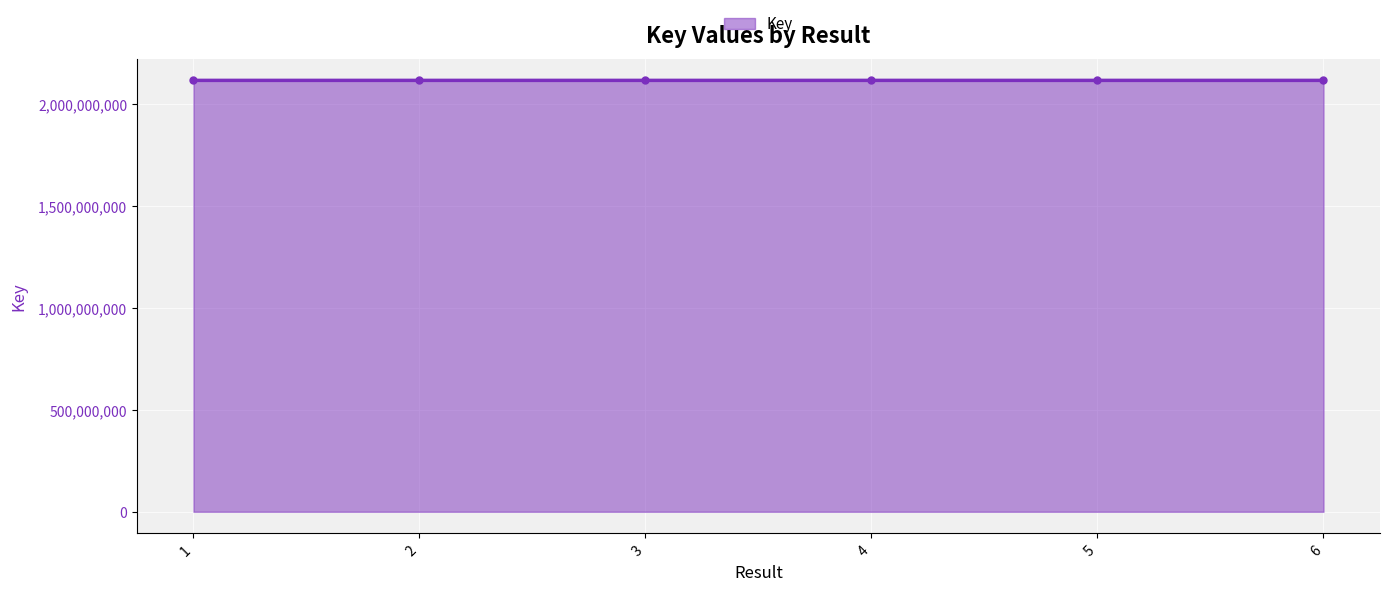

True or false: there are more than 2 points higher than both neighbors.

False